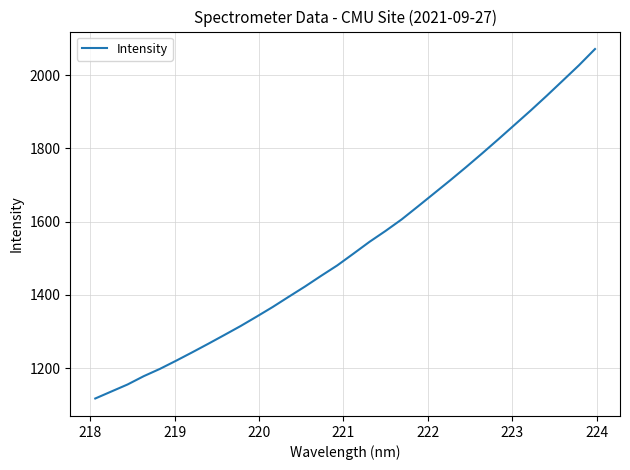

What is the sum of all values?

49005.1